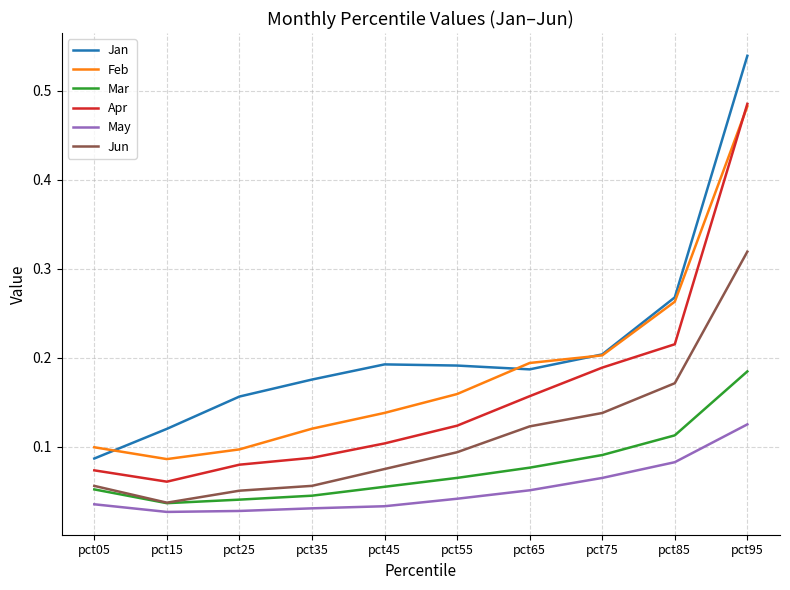

At how many categories does at least one series exceed 0?

10